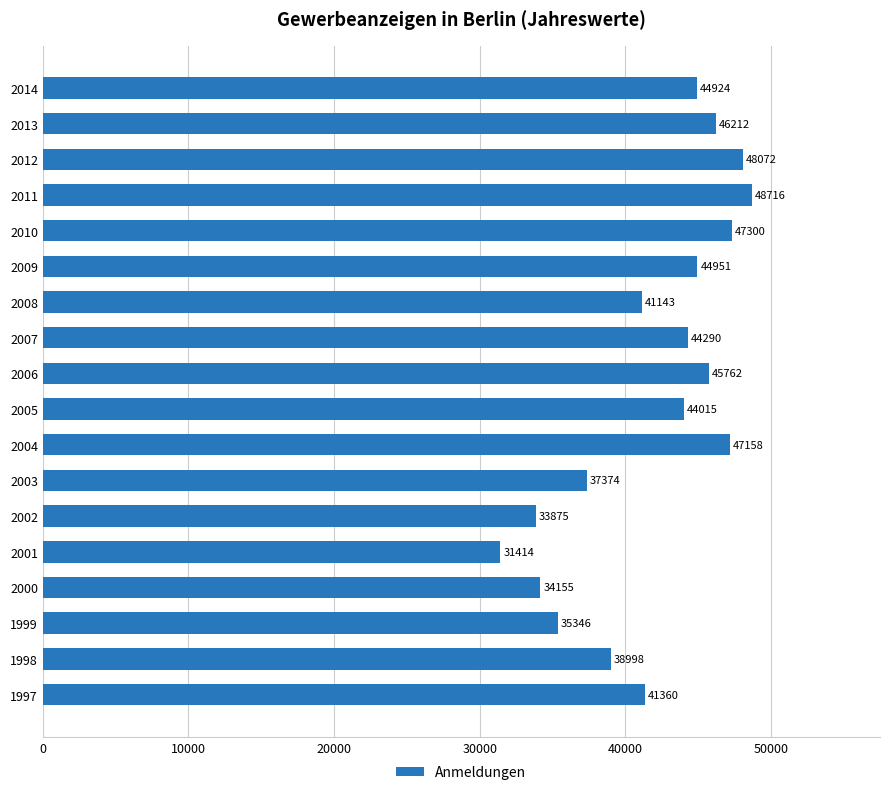

Is it true that the value at 2014 is 18503?

False